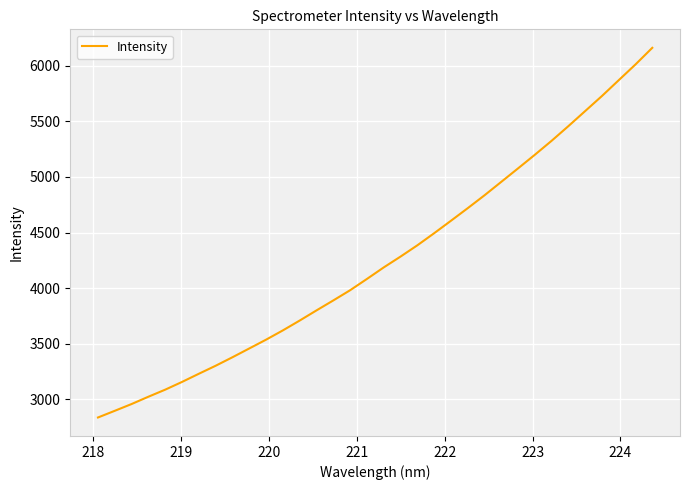

Reading right to left, what are all the values shown in this chart?

6161.9	6012.5	5870.7	5728.6	5593.1	5457.5	5325.6	5199.8	5077.3	4956.0	4835.0	4719.1	4605.8	4493.8	4385.1	4283.8	4186.3	4082.6	3981.2	3889.6	3799.9	3708.6	3620.2	3536.6	3457.4	3378.5	3302.0	3229.8	3156.4	3086.8	3023.3	2957.5	2896.5	2836.3